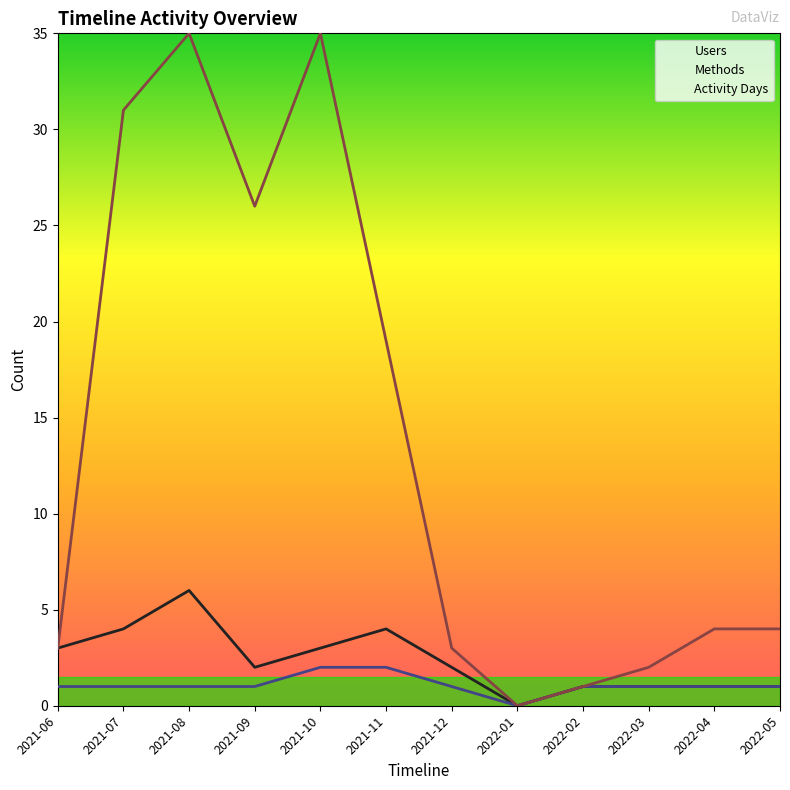

What is the label of the 12th point from the left?

2022-05